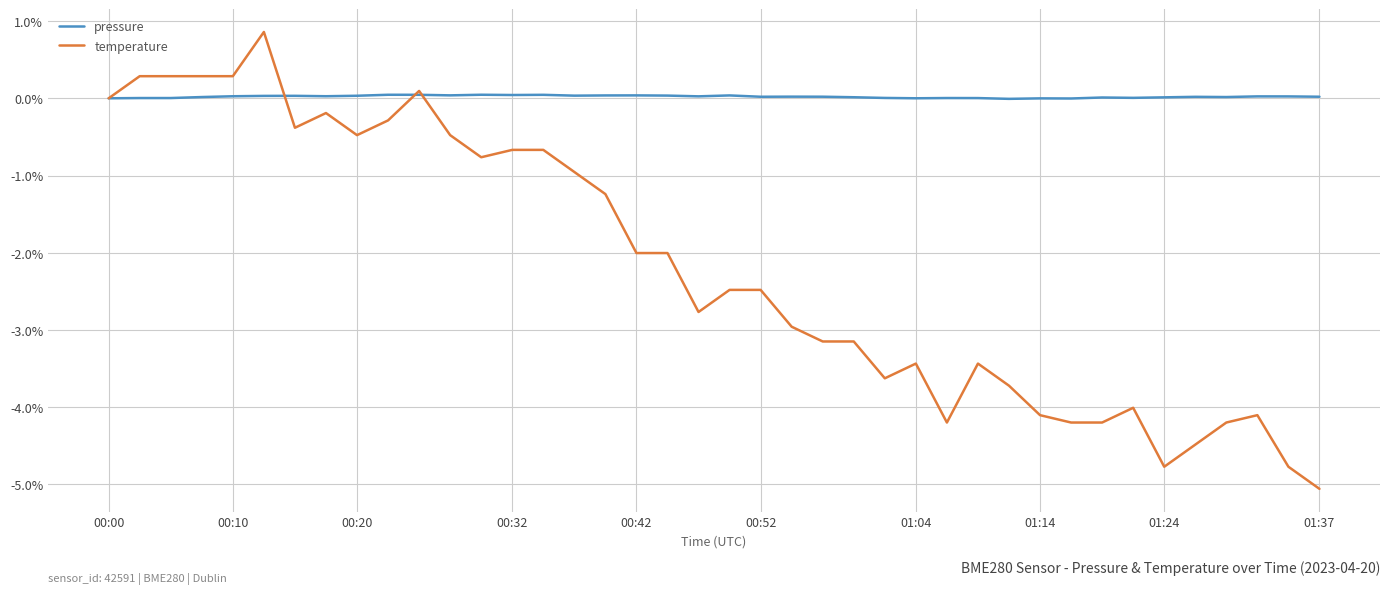

Rank the series by their average value, from lowest to highest.

temperature, pressure